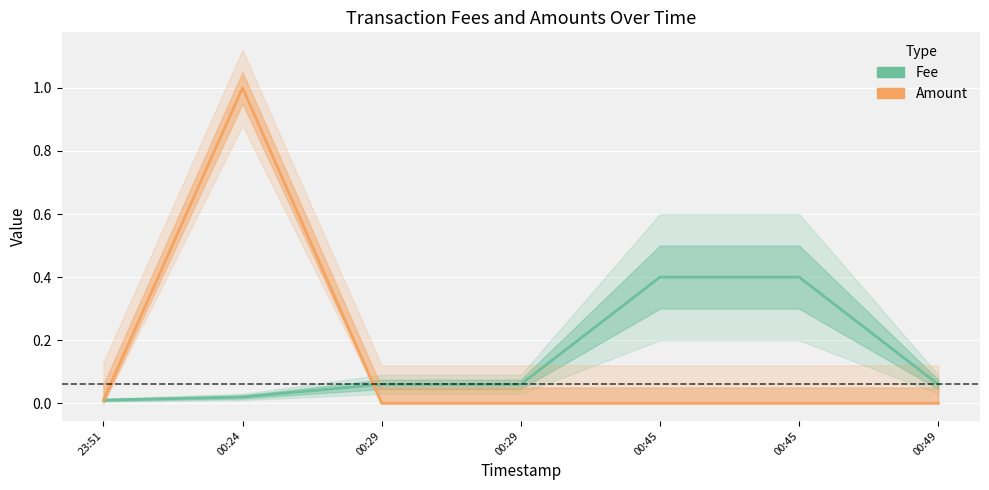

Which series has the largest total across all categories?

Fee